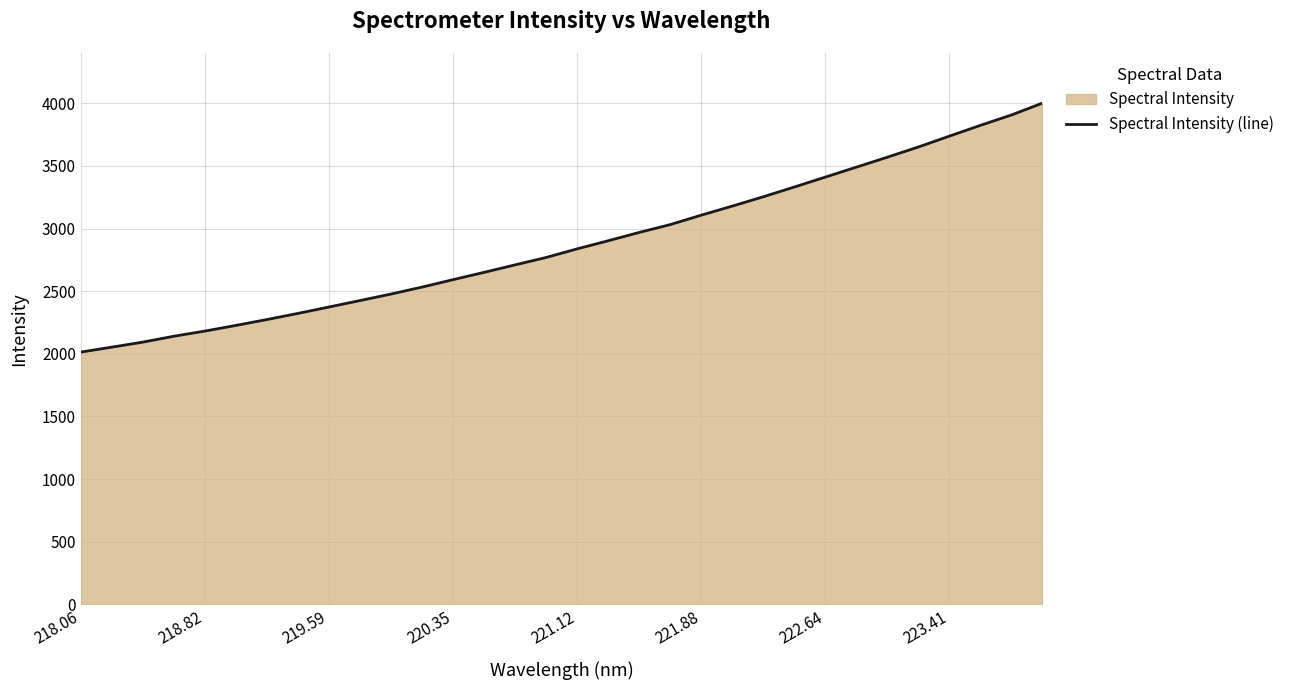

Does the chart display data point markers on the line(s)?

No